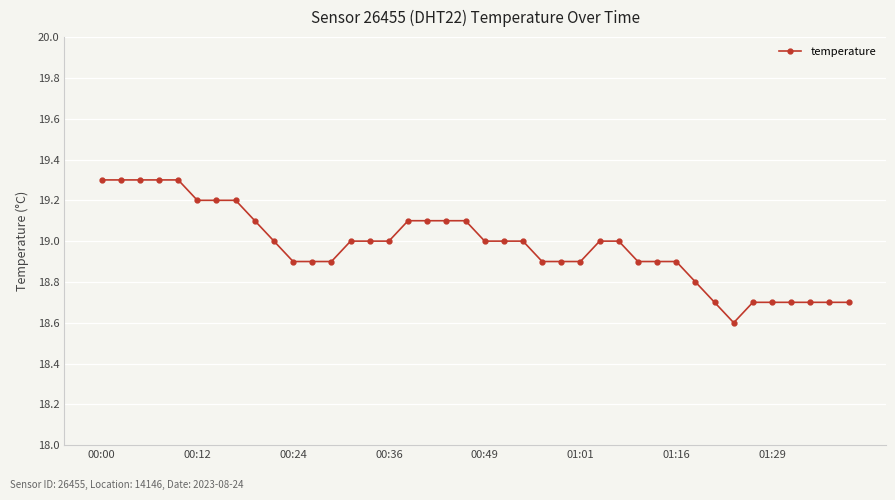

What is the minimum value shown in the chart?

18.6